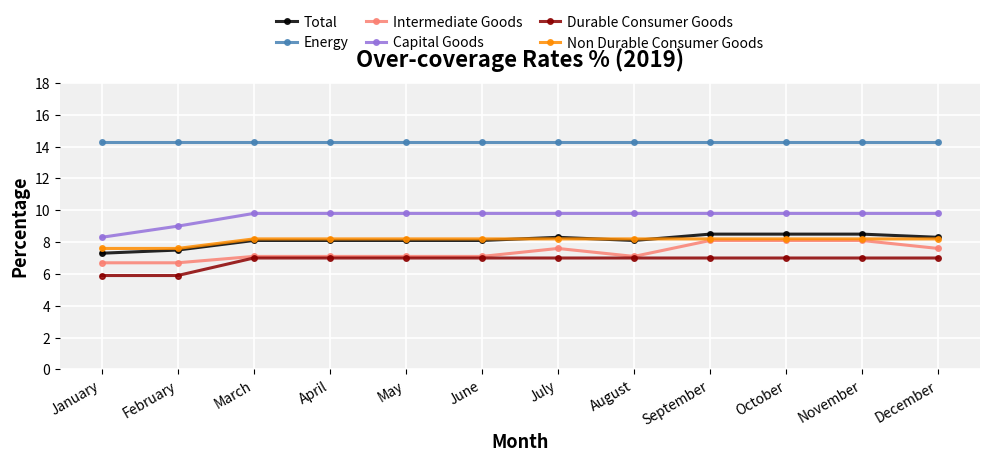

The value of Capital Goods at January is 2.9. True or false?

False